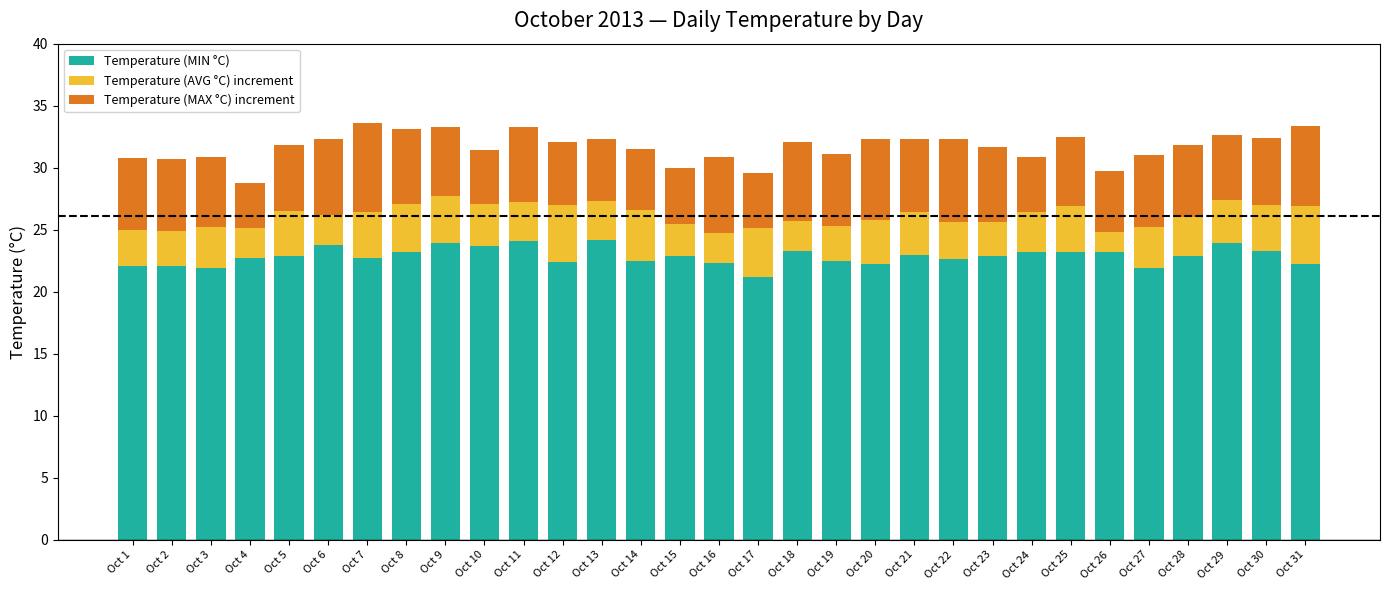

What is the lowest value of the Temperature (MIN °C) series?

21.2